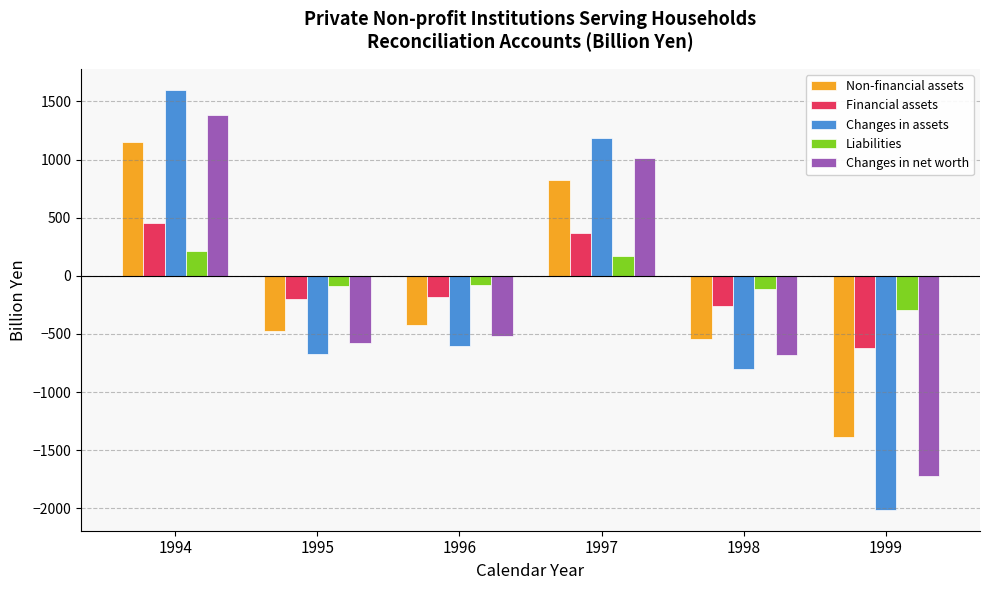

What is the difference between the highest and lowest values at 1996?

521.7